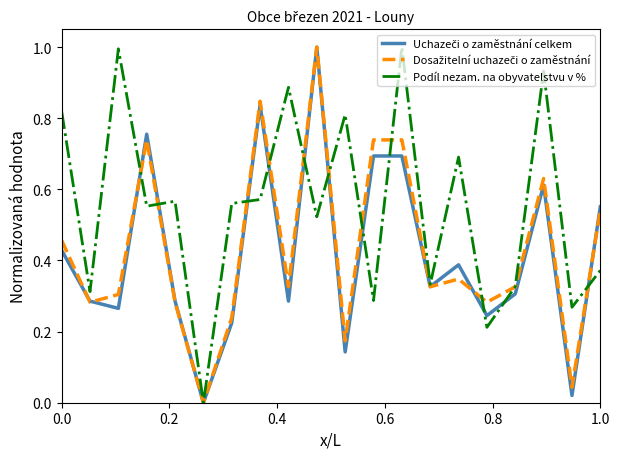

Which series has the largest total across all categories?

Podíl nezam. na obyvatelstvu v %